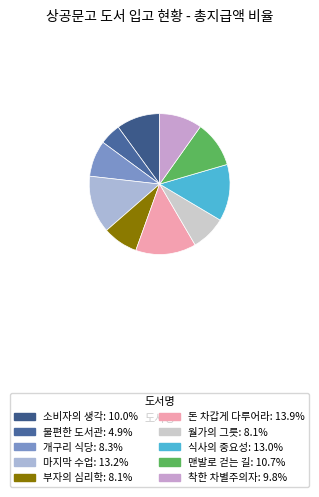

Is the sum of 월가의 그릇 and 소비자의 생각 greater than half?

No